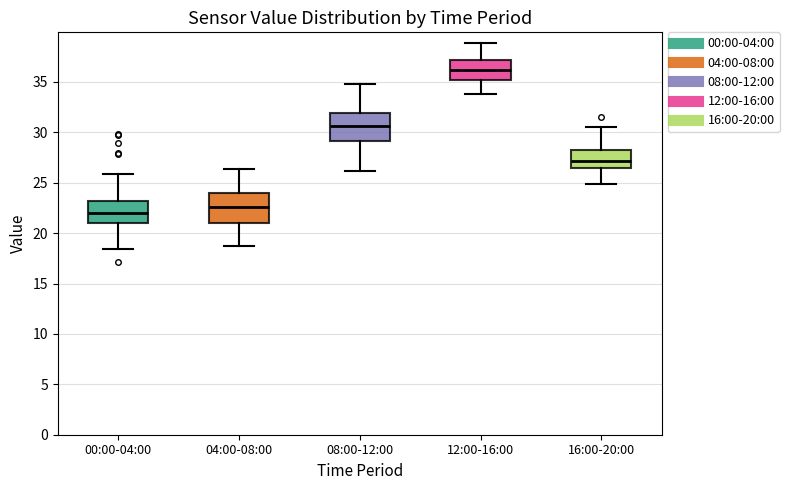

Reading left to right, read every box against the y-axis: the position of its median line, the range the box covers, and the ends of its whiskers. The values are not printed on the chart, so give them approximately, as read against the axis.

00:00-04:00: median 22.0, box 21.0 to 23.0, whiskers 18.5 to 26.0
04:00-08:00: median 22.5, box 21.0 to 24.0, whiskers 19.0 to 26.5
08:00-12:00: median 30.5, box 29.0 to 32.0, whiskers 26.0 to 35.0
12:00-16:00: median 36.0, box 35.0 to 37.0, whiskers 34.0 to 39.0
16:00-20:00: median 27.0, box 26.5 to 28.5, whiskers 25.0 to 30.5